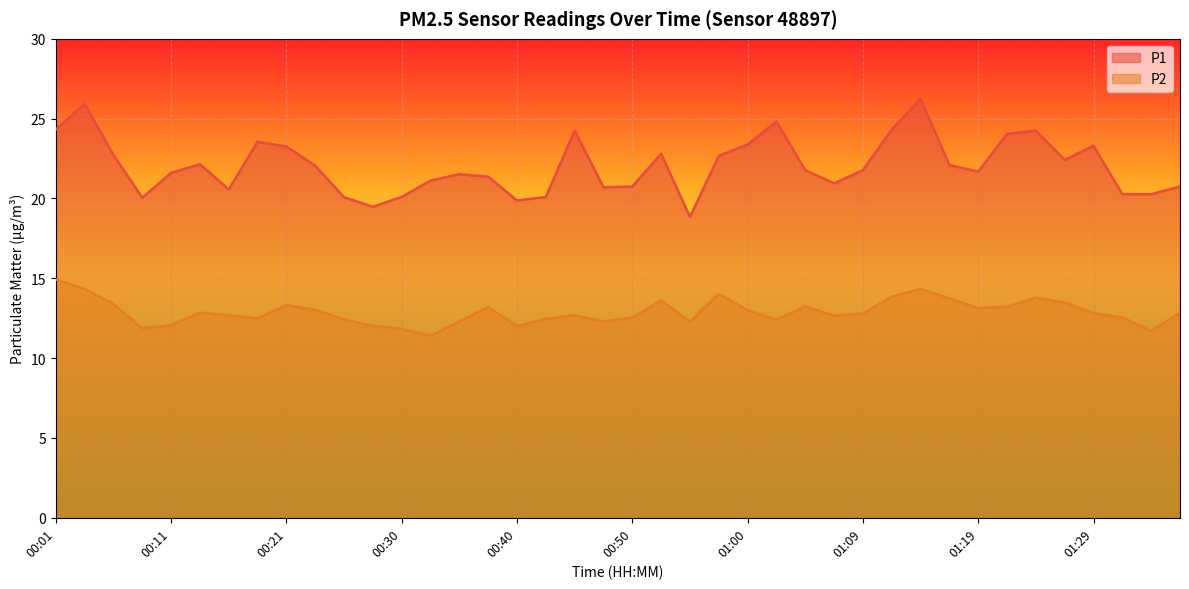

Where is the first local minimum for P2?

00:08